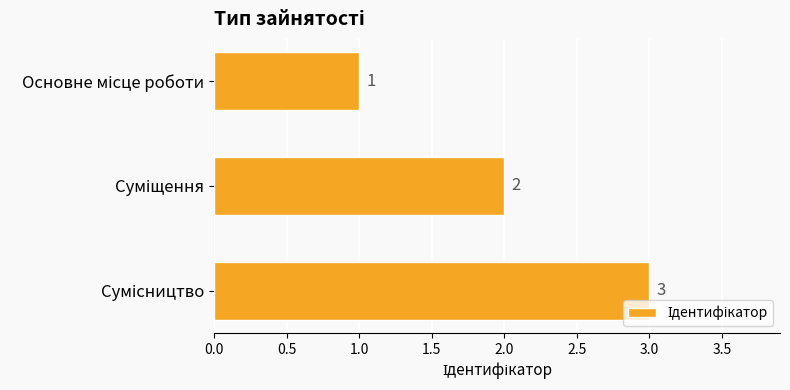

What is the sum of all values?

6